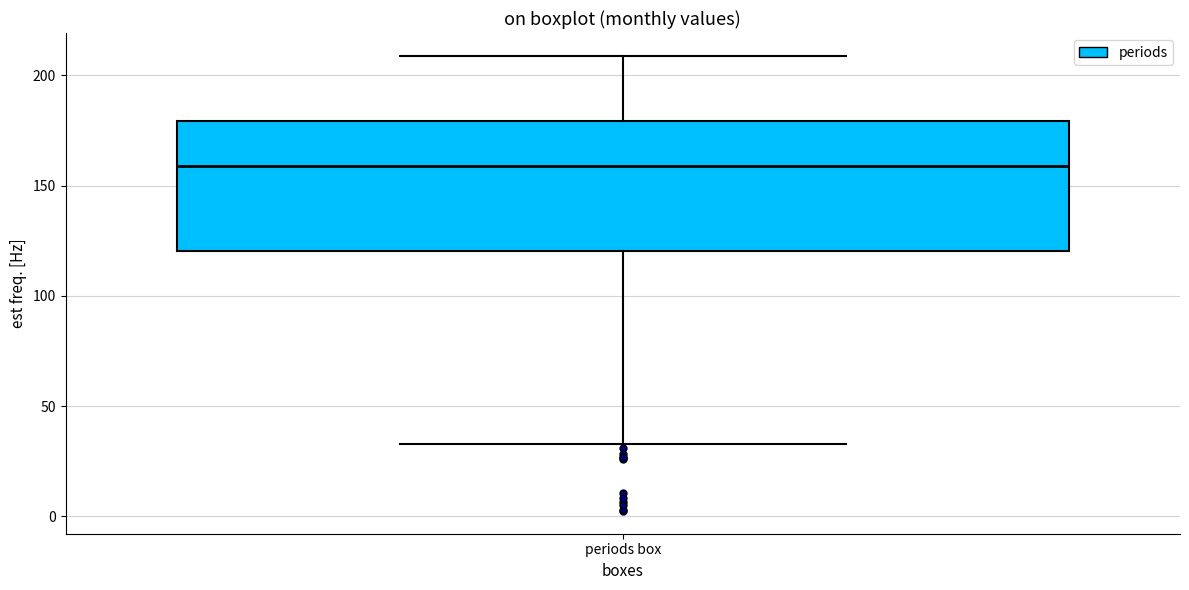

Where does the lower whisker of the box for periods box end on the y-axis? The values are not printed on the chart, so give them approximately, as read against the axis.

35